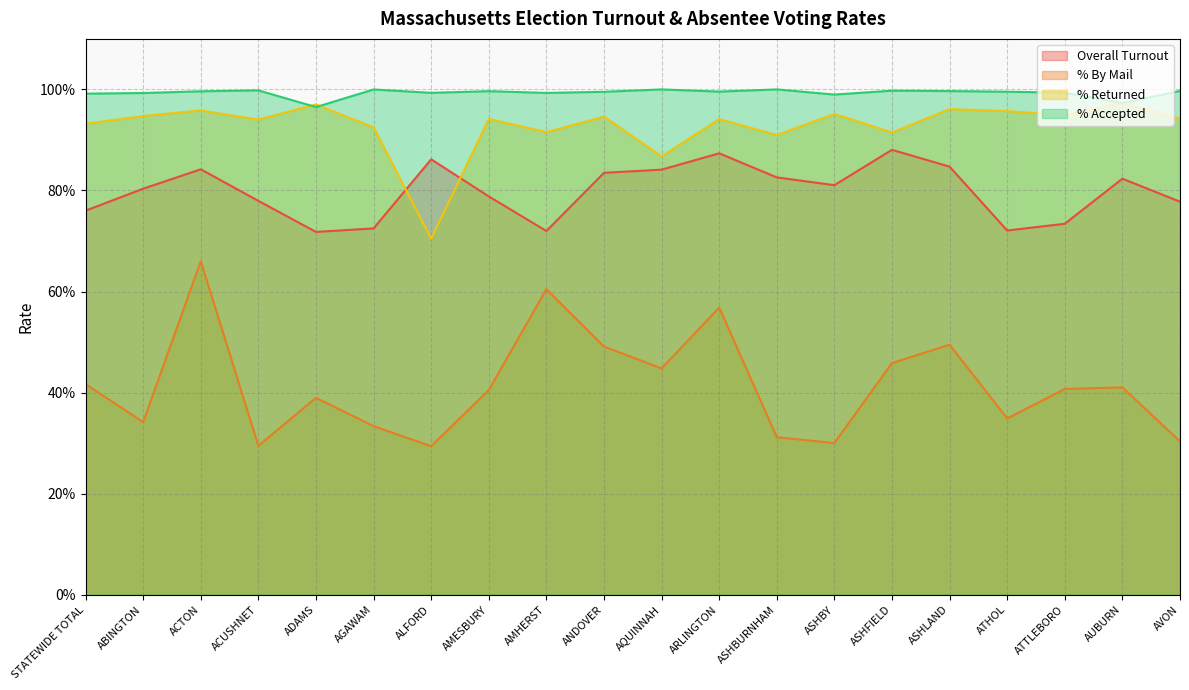

What is the label of the 13th point from the right?

AMESBURY